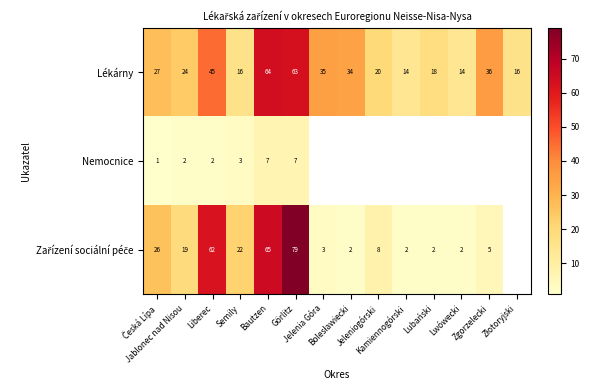

What is the total value across all series at Semily?

41.0